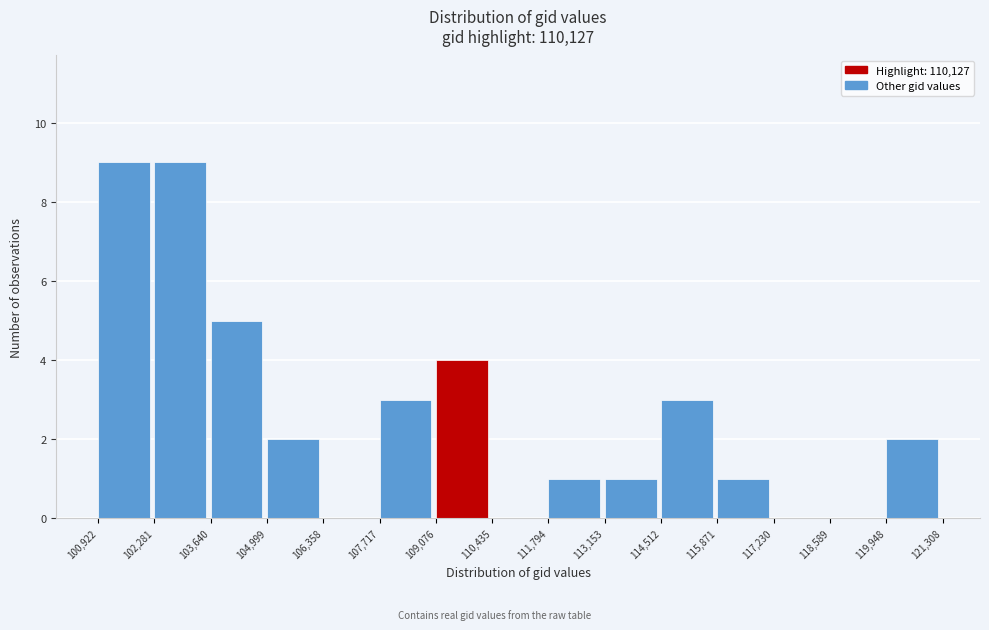

Reading left to right, transcribe this chart: for each bar, give the range it covers on the x-axis and its height. The values are not printed on the chart, so give them approximately, as read against the axis.

100,922 to 102,281: 9
102,281 to 103,640: 9
103,640 to 104,999: 5
104,999 to 106,358: 2
106,358 to 107,717: 0
107,717 to 109,076: 3
109,076 to 110,435: 4
110,435 to 111,794: 0
111,794 to 113,153: 1
113,153 to 114,512: 1
114,512 to 115,871: 3
115,871 to 117,230: 1
117,230 to 118,589: 0
118,589 to 119,948: 0
119,948 to 121,308: 2